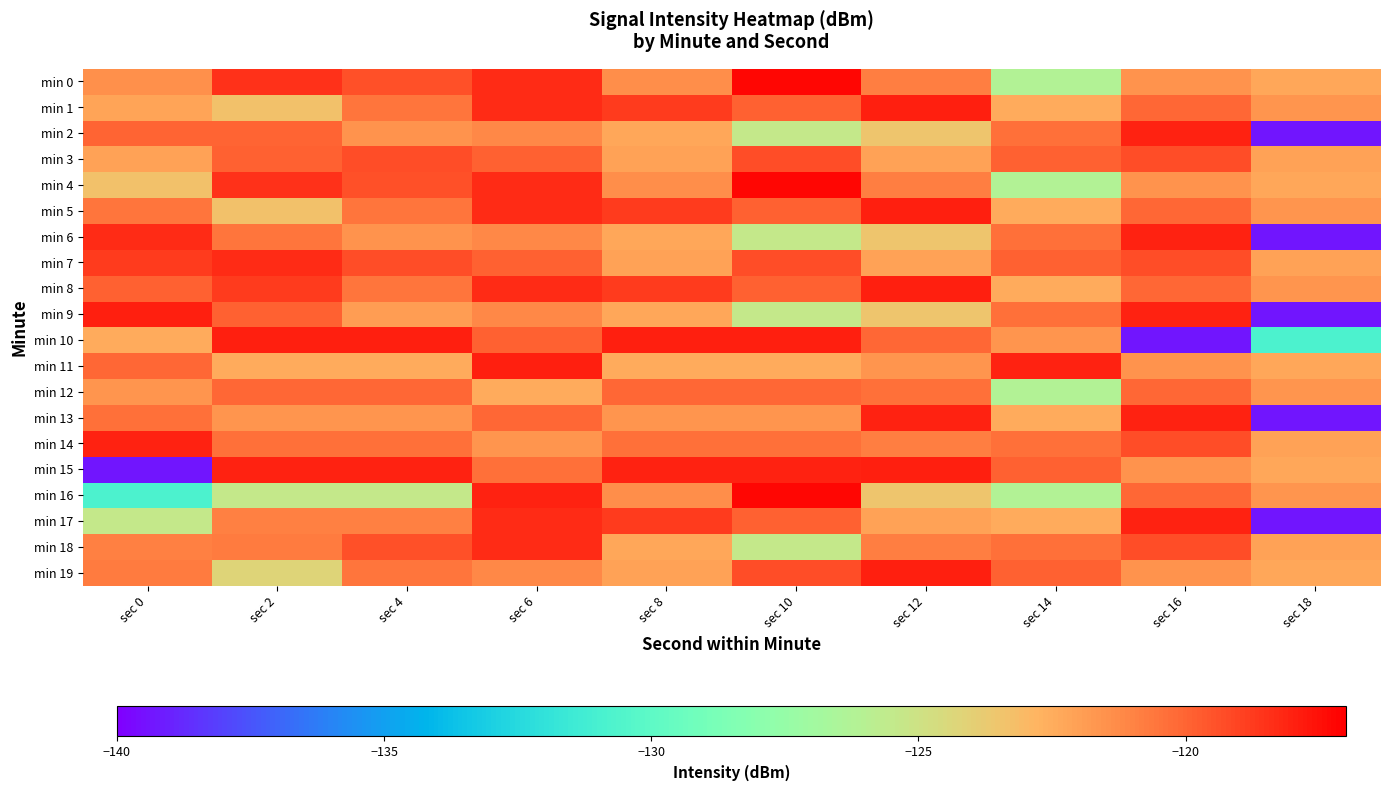

Reading left to right, transcribe all the data shown in this chart.

min 0: sec 0=-121.5	sec 2=-118.5	sec 4=-119.4	sec 6=-118.3	sec 8=-121.3	sec 10=-117.2	sec 12=-120.8	sec 14=-126.2	sec 16=-121.5	sec 18=-122.2
min 1: sec 0=-122.2	sec 2=-123.3	sec 4=-120.5	sec 6=-118.3	sec 8=-118.7	sec 10=-119.9	sec 12=-117.9	sec 14=-122.5	sec 16=-120.1	sec 18=-121.6
min 2: sec 0=-120.0	sec 2=-120.0	sec 4=-121.5	sec 6=-121.2	sec 8=-122.2	sec 10=-125.4	sec 12=-123.5	sec 14=-120.4	sec 16=-118.1	sec 18=-139.3
min 3: sec 0=-122.1	sec 2=-119.9	sec 4=-119.3	sec 6=-119.9	sec 8=-122.1	sec 10=-119.3	sec 12=-122.1	sec 14=-119.9	sec 16=-119.3	sec 18=-122.1
min 4: sec 0=-123.3	sec 2=-118.5	sec 4=-119.4	sec 6=-118.3	sec 8=-121.3	sec 10=-117.2	sec 12=-120.8	sec 14=-126.2	sec 16=-121.5	sec 18=-122.2
min 5: sec 0=-120.5	sec 2=-123.3	sec 4=-120.5	sec 6=-118.3	sec 8=-118.7	sec 10=-119.9	sec 12=-117.9	sec 14=-122.5	sec 16=-120.1	sec 18=-121.6
min 6: sec 0=-118.3	sec 2=-120.5	sec 4=-121.5	sec 6=-121.2	sec 8=-122.2	sec 10=-125.4	sec 12=-123.5	sec 14=-120.4	sec 16=-118.1	sec 18=-139.3
min 7: sec 0=-118.7	sec 2=-118.3	sec 4=-119.3	sec 6=-119.9	sec 8=-122.1	sec 10=-119.3	sec 12=-122.1	sec 14=-119.9	sec 16=-119.3	sec 18=-122.1
min 8: sec 0=-119.9	sec 2=-118.7	sec 4=-120.5	sec 6=-118.3	sec 8=-118.7	sec 10=-119.9	sec 12=-117.9	sec 14=-122.5	sec 16=-120.1	sec 18=-121.6
min 9: sec 0=-117.9	sec 2=-119.9	sec 4=-121.9	sec 6=-121.2	sec 8=-122.2	sec 10=-125.4	sec 12=-123.5	sec 14=-120.4	sec 16=-118.1	sec 18=-139.3
min 10: sec 0=-122.5	sec 2=-117.9	sec 4=-117.9	sec 6=-119.9	sec 8=-117.9	sec 10=-117.9	sec 12=-120.1	sec 14=-121.6	sec 16=-139.3	sec 18=-130.8
min 11: sec 0=-120.1	sec 2=-122.5	sec 4=-122.5	sec 6=-117.9	sec 8=-122.5	sec 10=-122.5	sec 12=-121.6	sec 14=-118.1	sec 16=-121.5	sec 18=-122.2
min 12: sec 0=-121.6	sec 2=-120.1	sec 4=-120.1	sec 6=-122.5	sec 8=-120.1	sec 10=-120.1	sec 12=-120.4	sec 14=-126.2	sec 16=-120.1	sec 18=-121.6
min 13: sec 0=-120.4	sec 2=-121.6	sec 4=-121.6	sec 6=-120.1	sec 8=-121.6	sec 10=-121.6	sec 12=-118.1	sec 14=-122.5	sec 16=-118.1	sec 18=-139.3
min 14: sec 0=-118.1	sec 2=-120.4	sec 4=-120.4	sec 6=-121.6	sec 8=-120.4	sec 10=-120.4	sec 12=-120.8	sec 14=-120.4	sec 16=-119.3	sec 18=-122.1
min 15: sec 0=-139.3	sec 2=-118.1	sec 4=-118.1	sec 6=-120.4	sec 8=-118.1	sec 10=-118.1	sec 12=-117.9	sec 14=-119.9	sec 16=-121.5	sec 18=-122.2
min 16: sec 0=-130.8	sec 2=-125.4	sec 4=-125.4	sec 6=-118.1	sec 8=-121.3	sec 10=-117.2	sec 12=-123.5	sec 14=-126.2	sec 16=-120.1	sec 18=-121.6
min 17: sec 0=-125.4	sec 2=-120.9	sec 4=-120.9	sec 6=-118.3	sec 8=-118.7	sec 10=-119.9	sec 12=-122.1	sec 14=-122.5	sec 16=-118.1	sec 18=-139.3
min 18: sec 0=-120.9	sec 2=-120.7	sec 4=-119.4	sec 6=-118.3	sec 8=-122.2	sec 10=-125.4	sec 12=-120.8	sec 14=-120.4	sec 16=-119.3	sec 18=-122.1
min 19: sec 0=-120.7	sec 2=-124.3	sec 4=-120.5	sec 6=-121.2	sec 8=-122.1	sec 10=-119.3	sec 12=-117.9	sec 14=-119.9	sec 16=-121.5	sec 18=-122.2